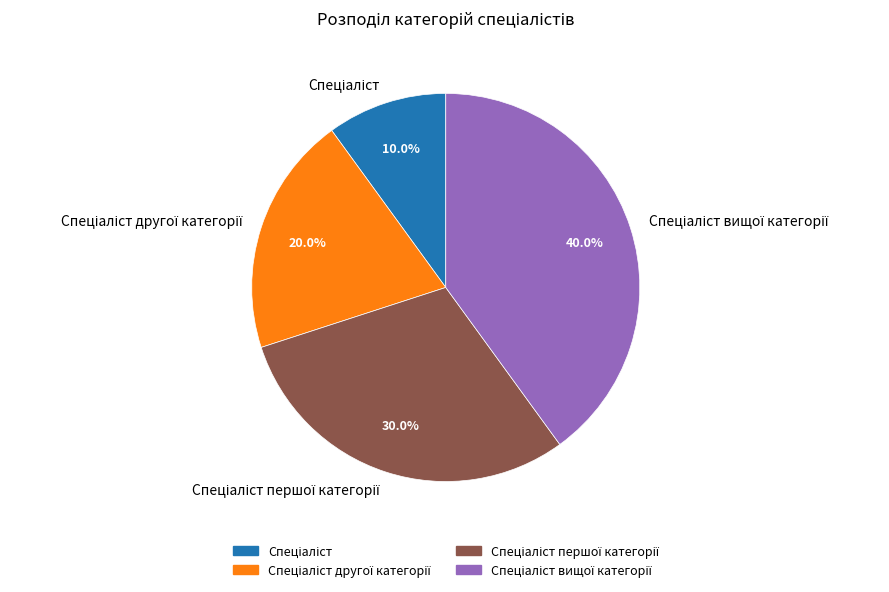

Is there a majority slice in this chart?

No